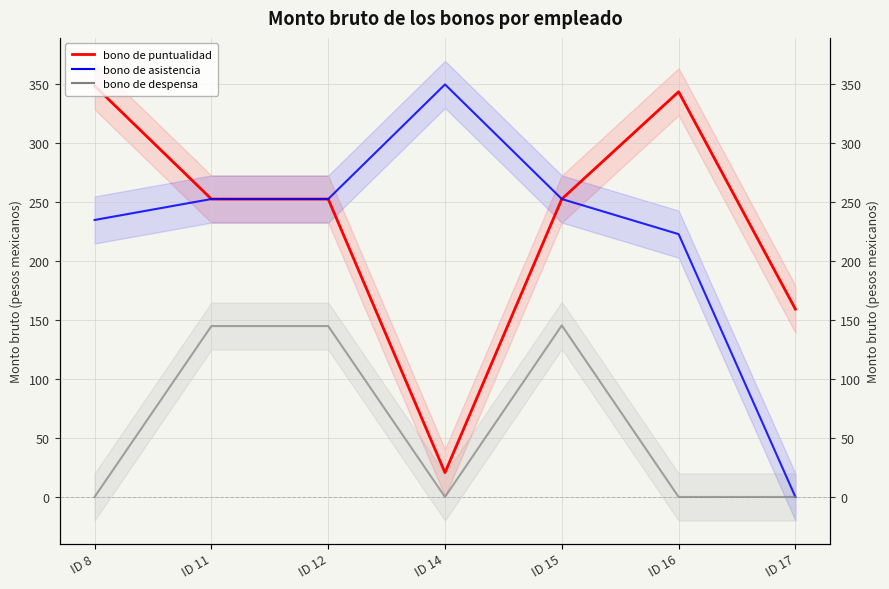

In bono de puntualidad, how many points are higher than both neighbors (excluding endpoints)?

1